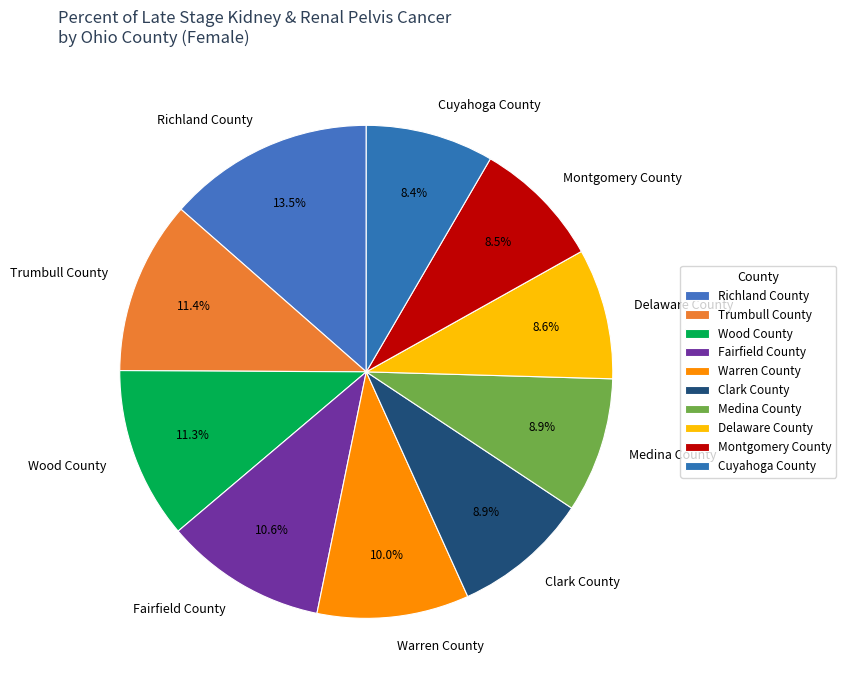

What is the largest slice in the pie chart?

Richland County